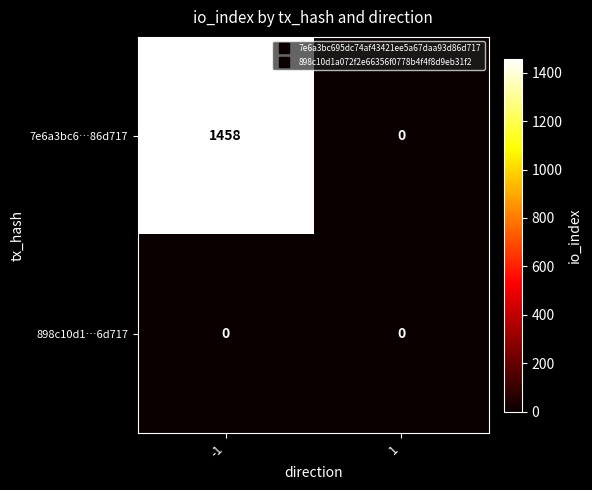

List the series in order of their overall mean, highest first.

7e6a3bc6…86d717, 898c10d1…6d717